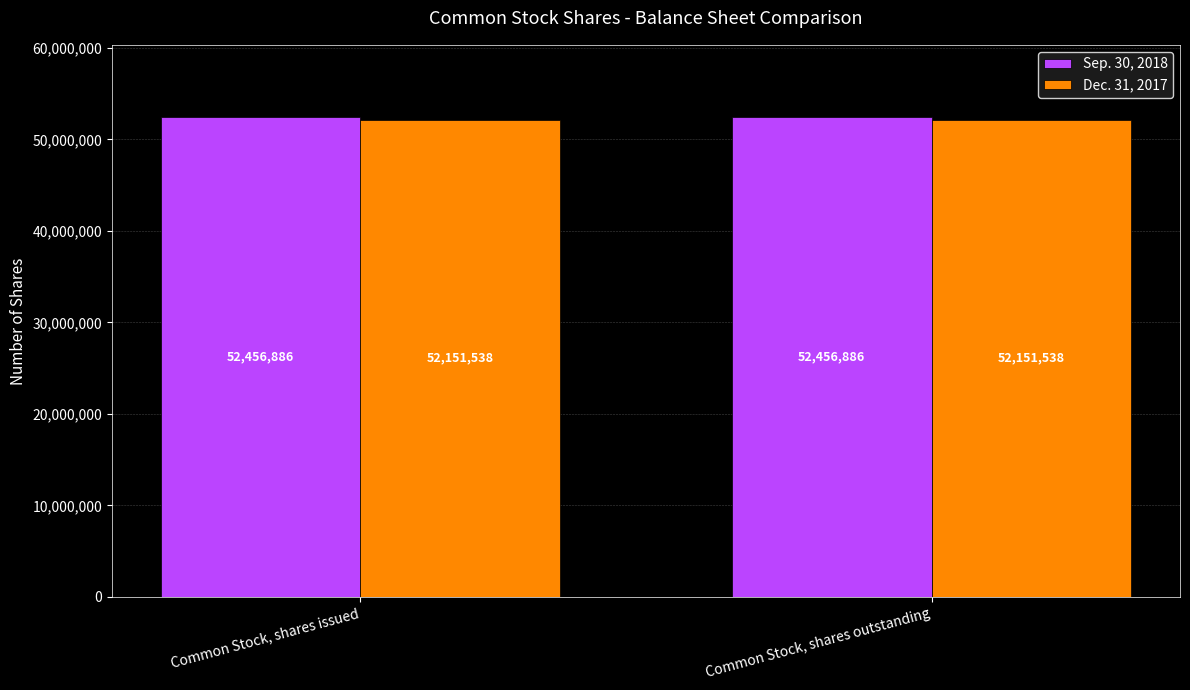

Are the bars grouped side by side (vs. stacked)?

Yes